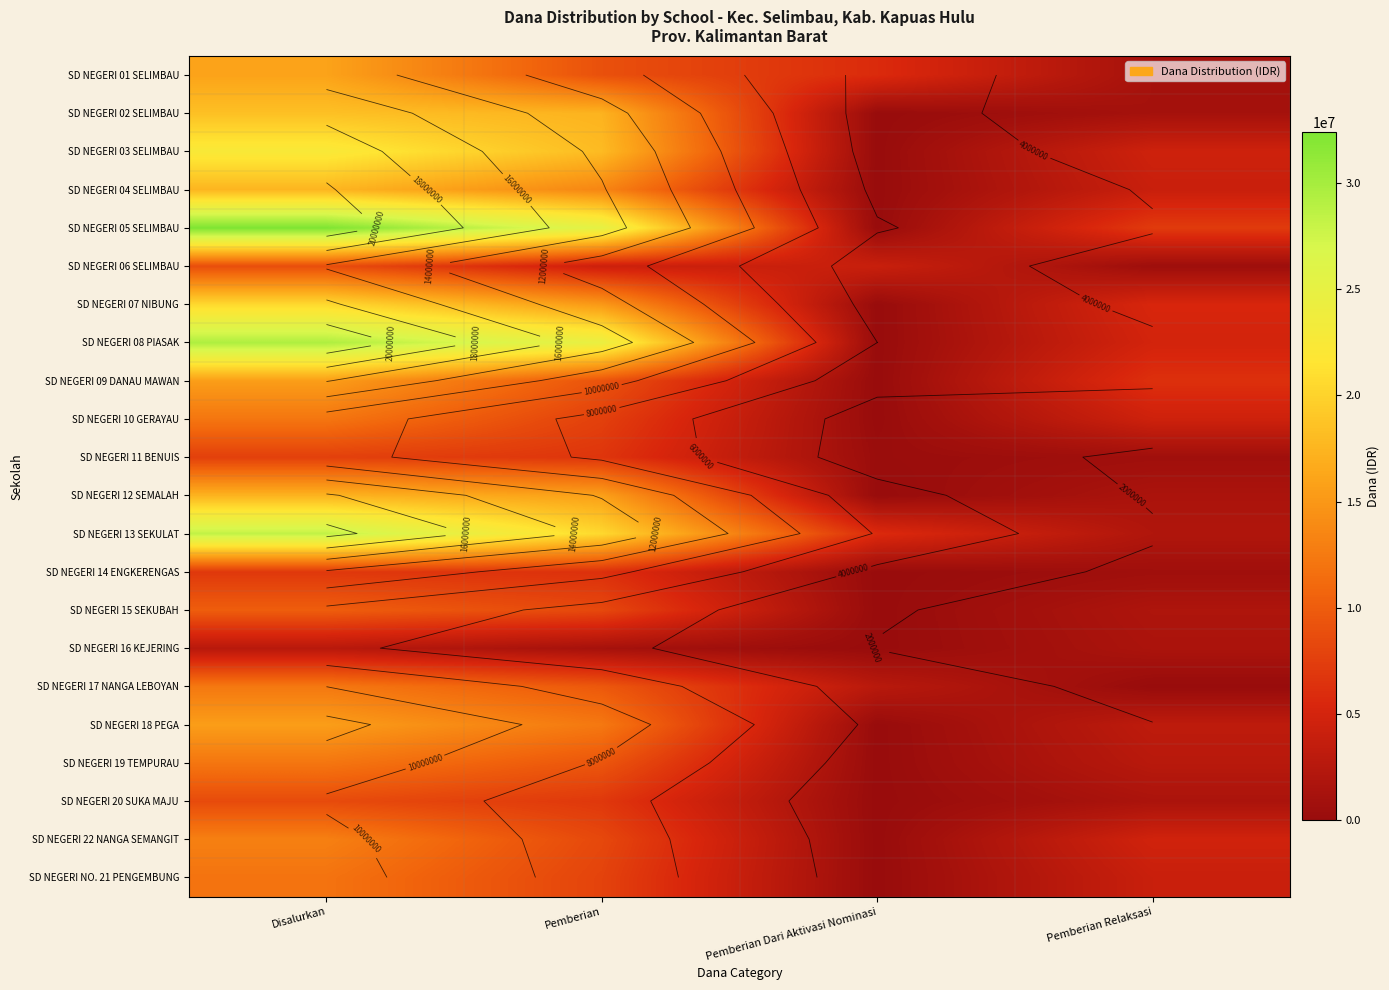

Which has a higher value, Disalurkan or Pemberian Dari Aktivasi Nominasi?

Disalurkan